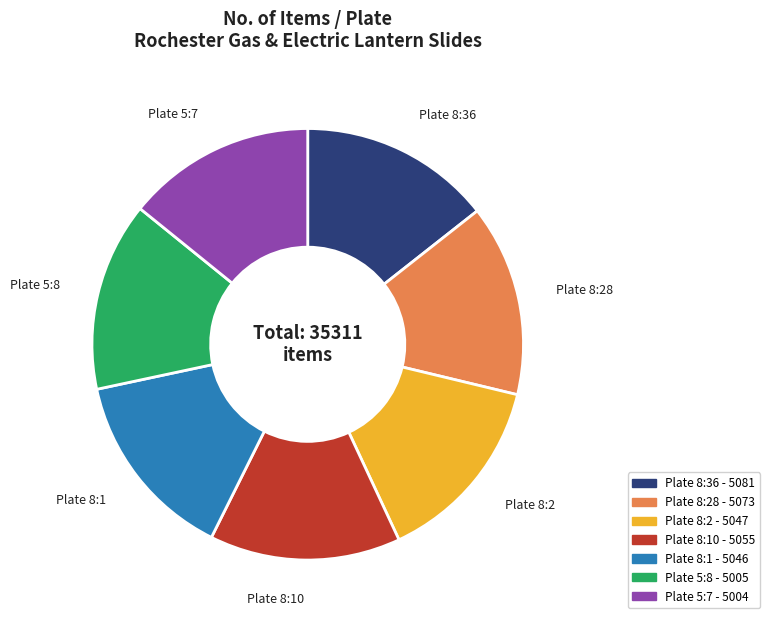

How many segments does this pie chart have?

7